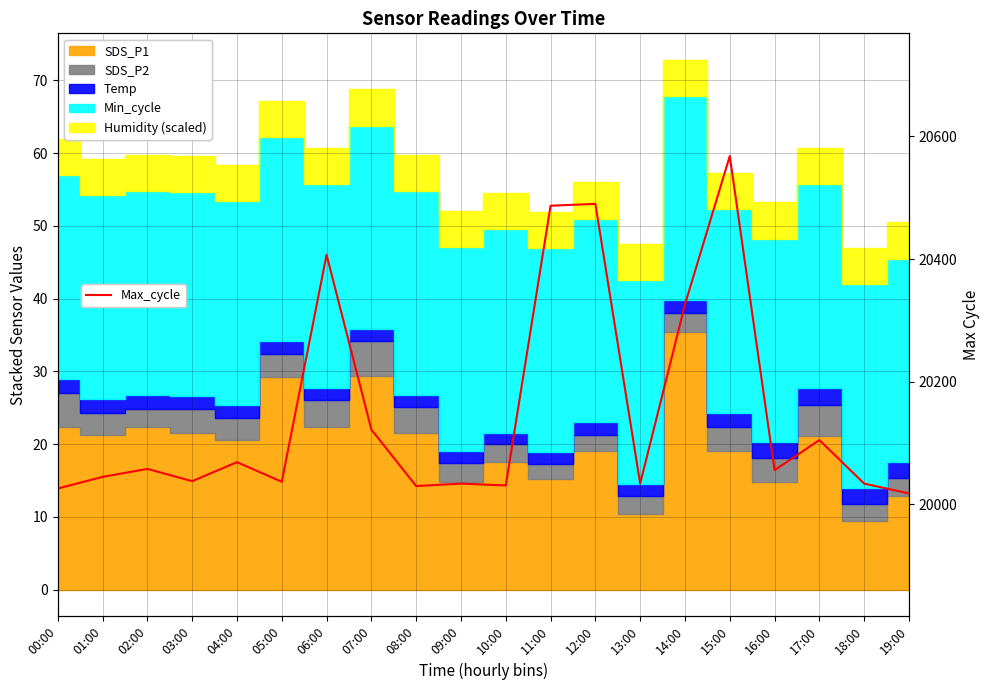

What is the difference between the maximum and minimum values?

550